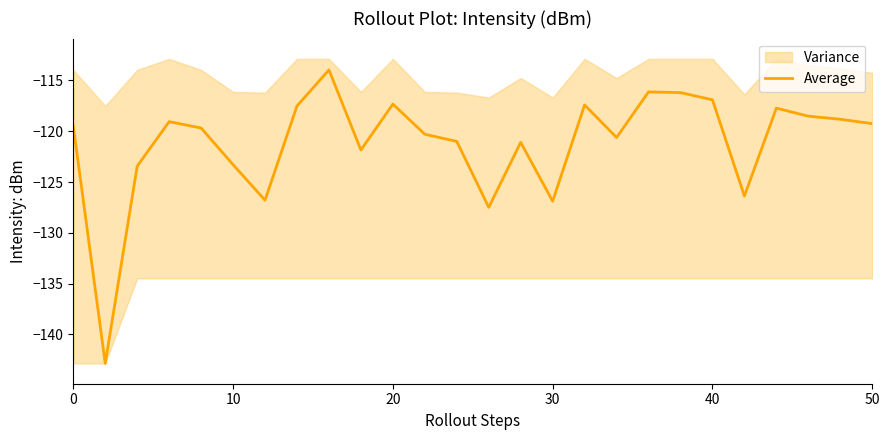

What is the sum of all values?

-3150.1